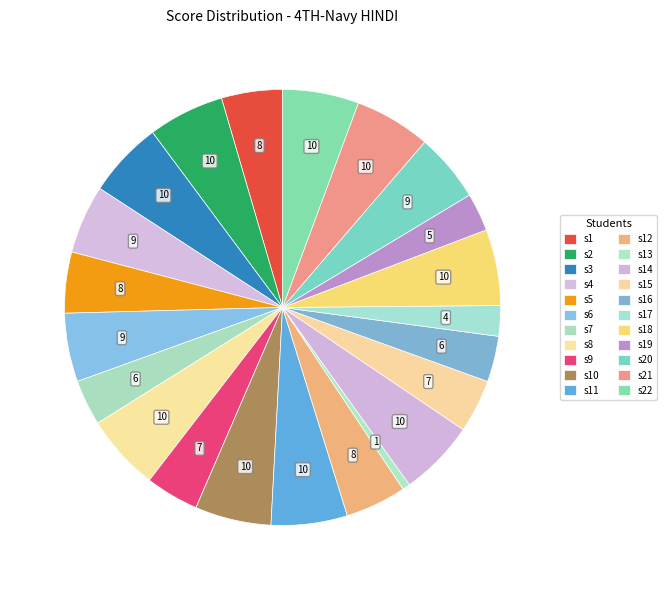

How many slices are in this pie chart?

22